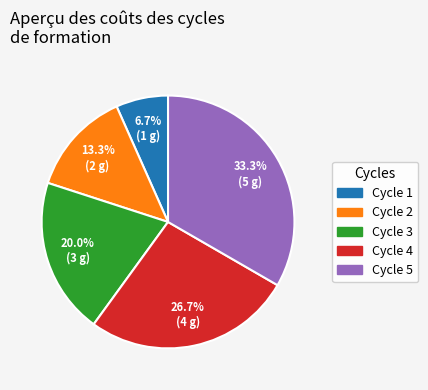

What is the total percentage of Cycle 3 and Cycle 2?

33.3%